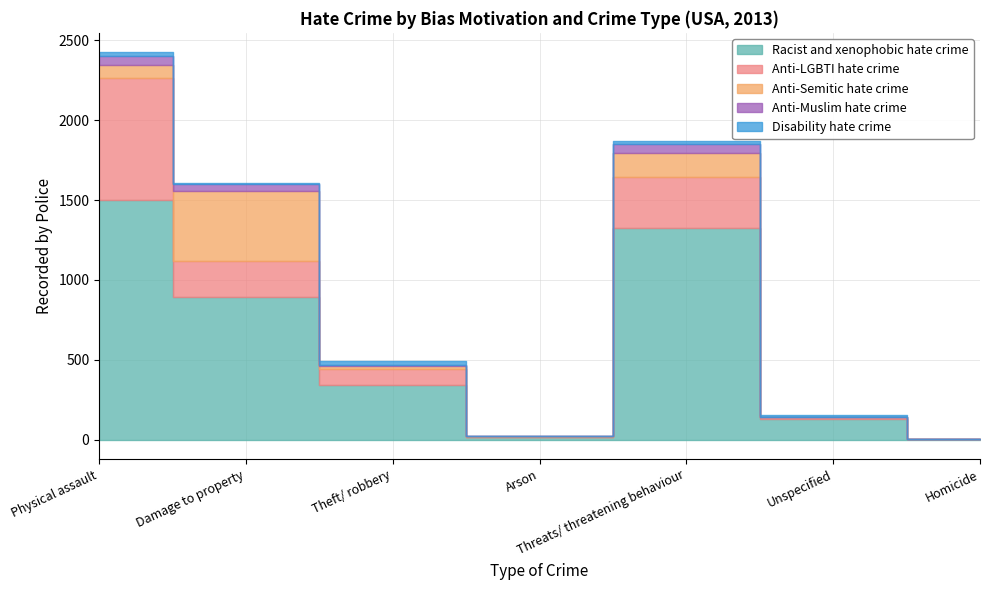

How many values in Disability hate crime are above zero?

5